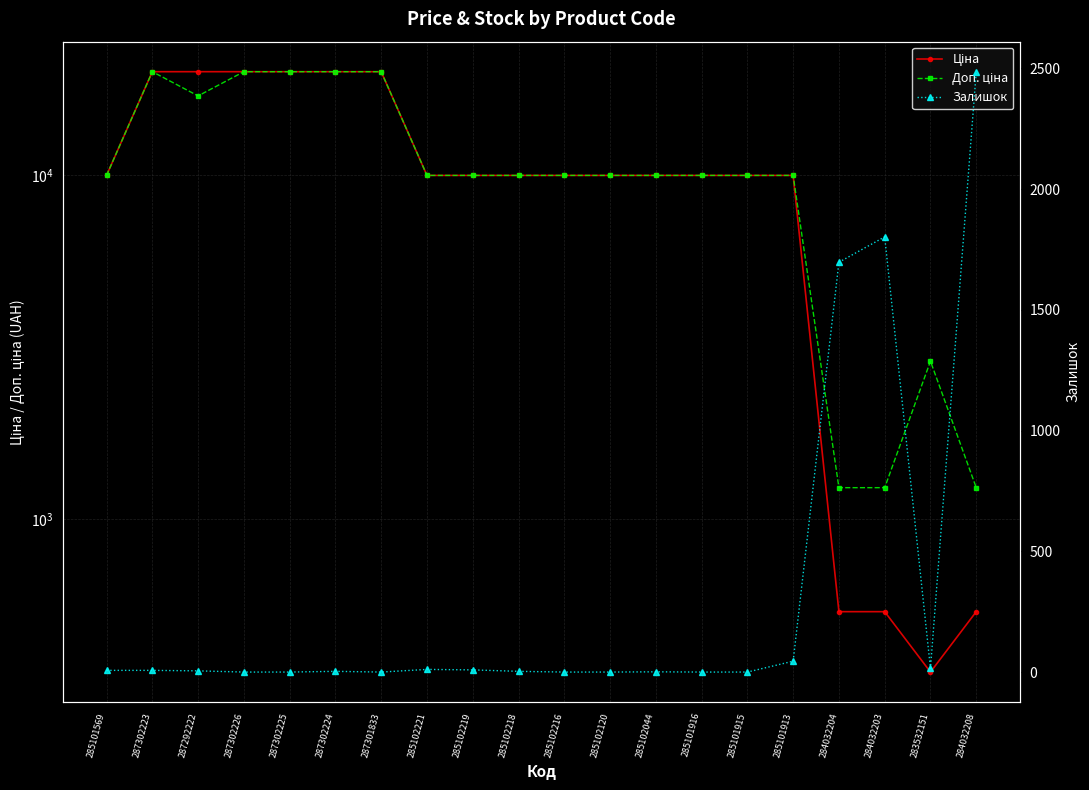

How many distinct data groups are displayed?

3